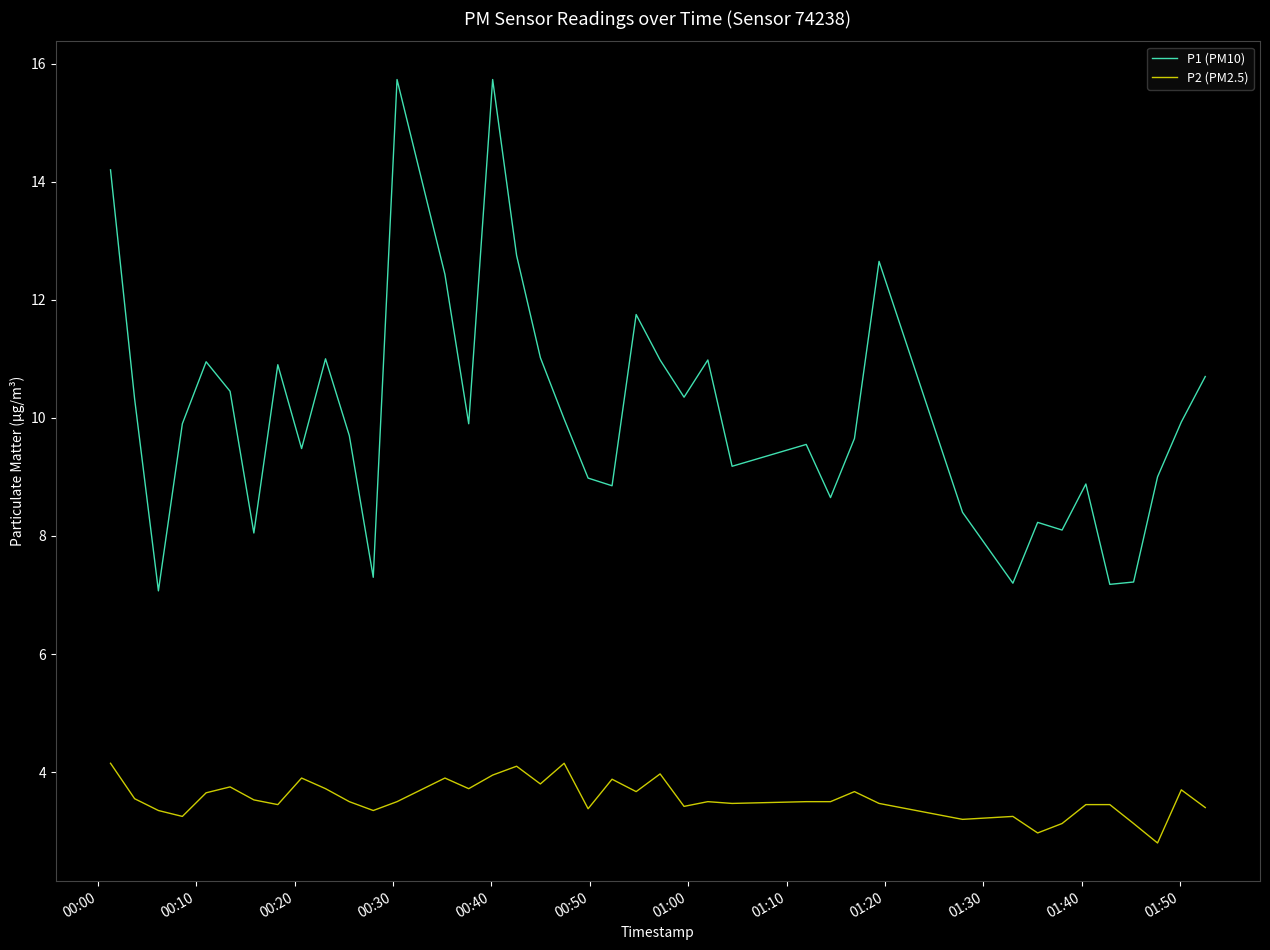

How many interior local valleys does the P1 (PM10) series have?

12